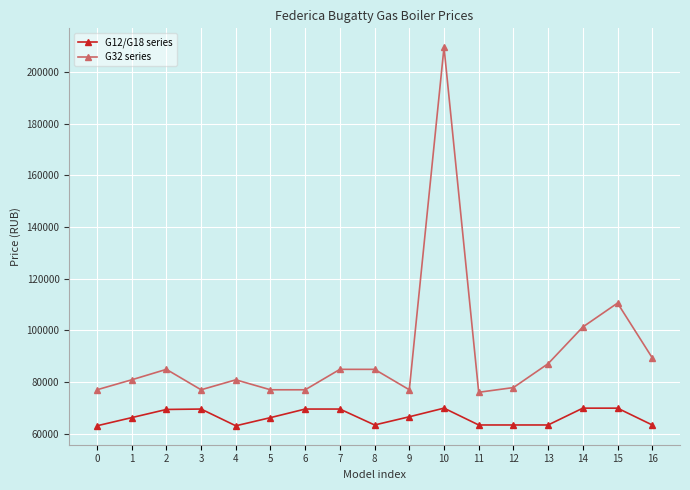

Rank the series at 2 from highest to lowest value.

G32 series, G12/G18 series